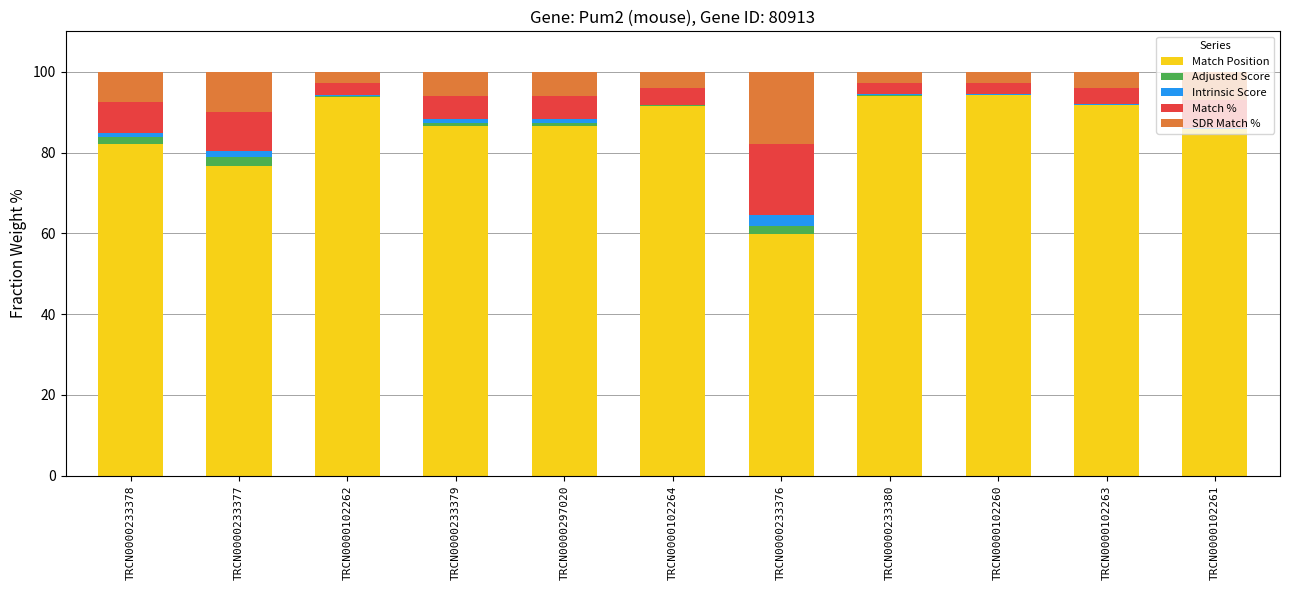

Is it true that Adjusted Score equals 1.6 at TRCN0000233378?

True